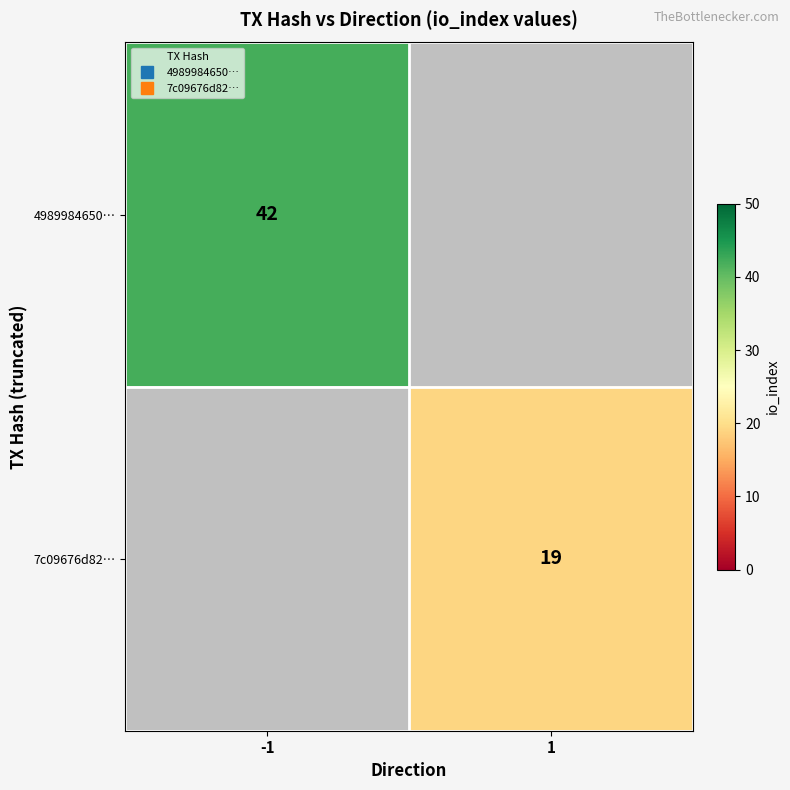

At how many categories does at least one series exceed 28?

1